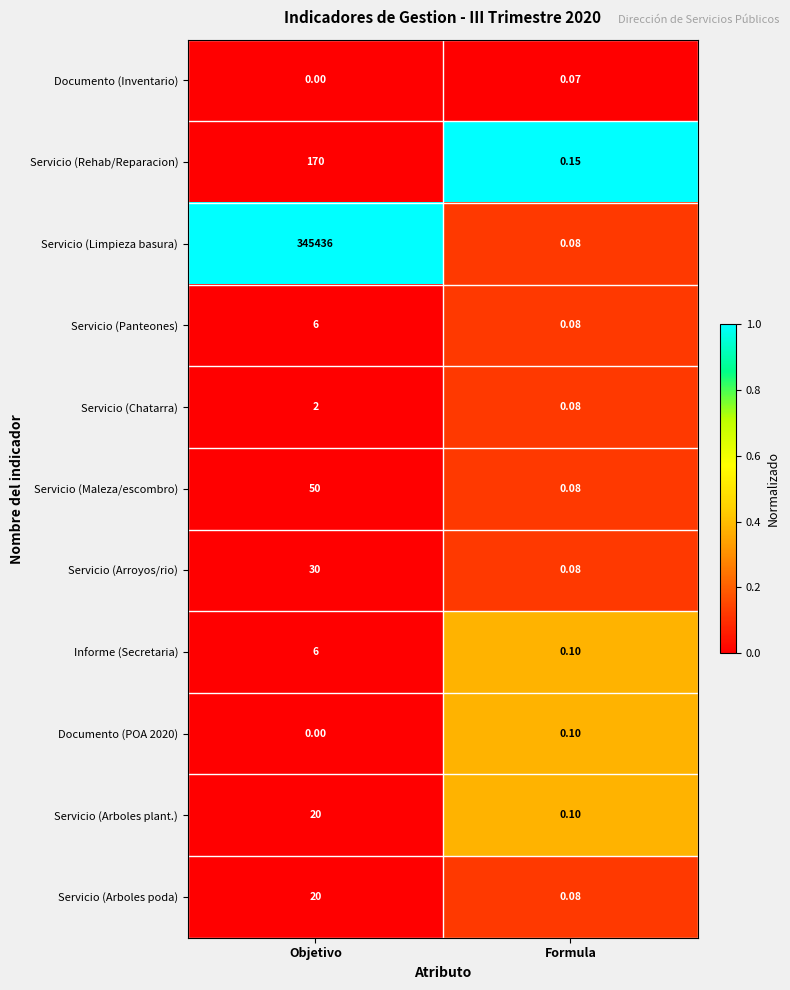

What is the maximum value shown in the chart?

345436.0